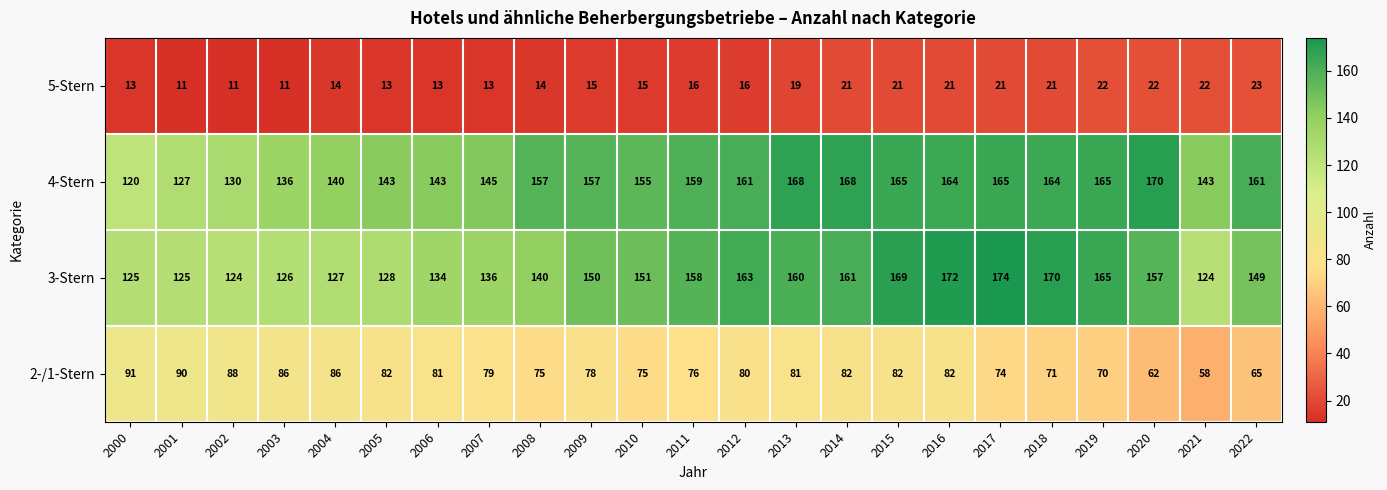

What is the approximate value of 2-/1-Stern at 2003?

86